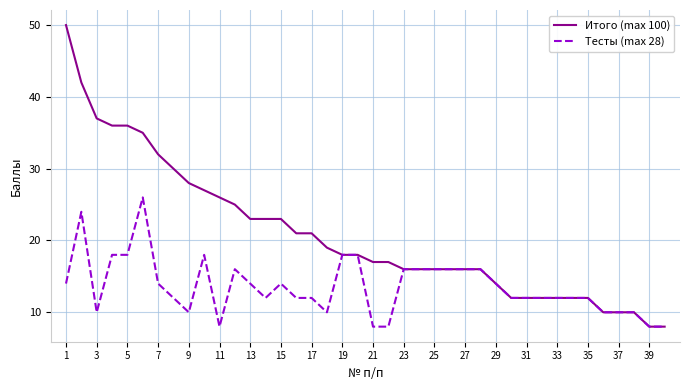

What is the maximum value shown in the chart?

50